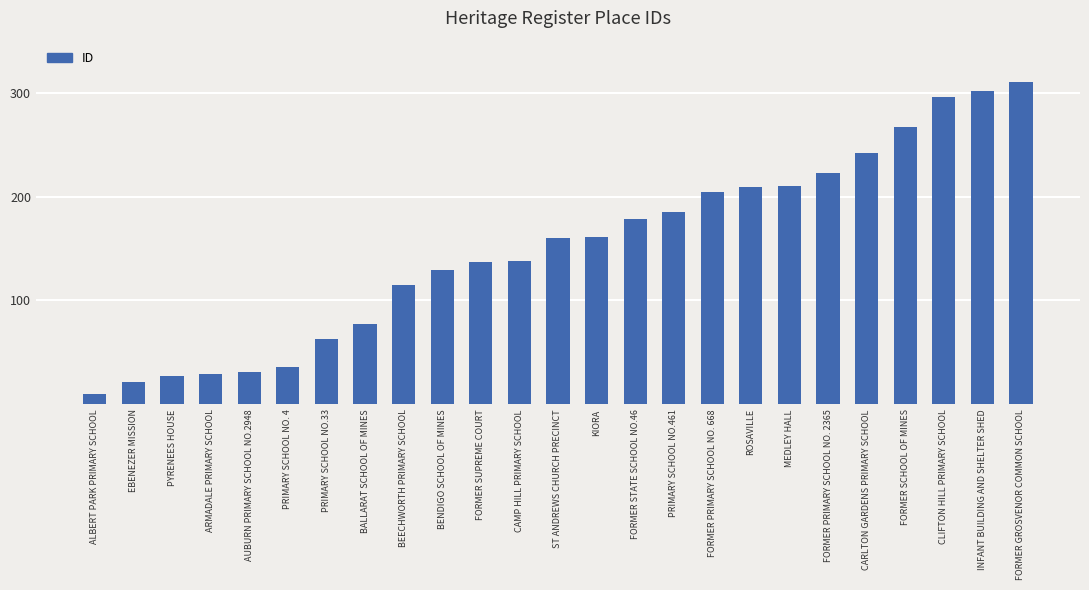

Which has a higher value, ROSAVILLE or CARLTON GARDENS PRIMARY SCHOOL?

CARLTON GARDENS PRIMARY SCHOOL